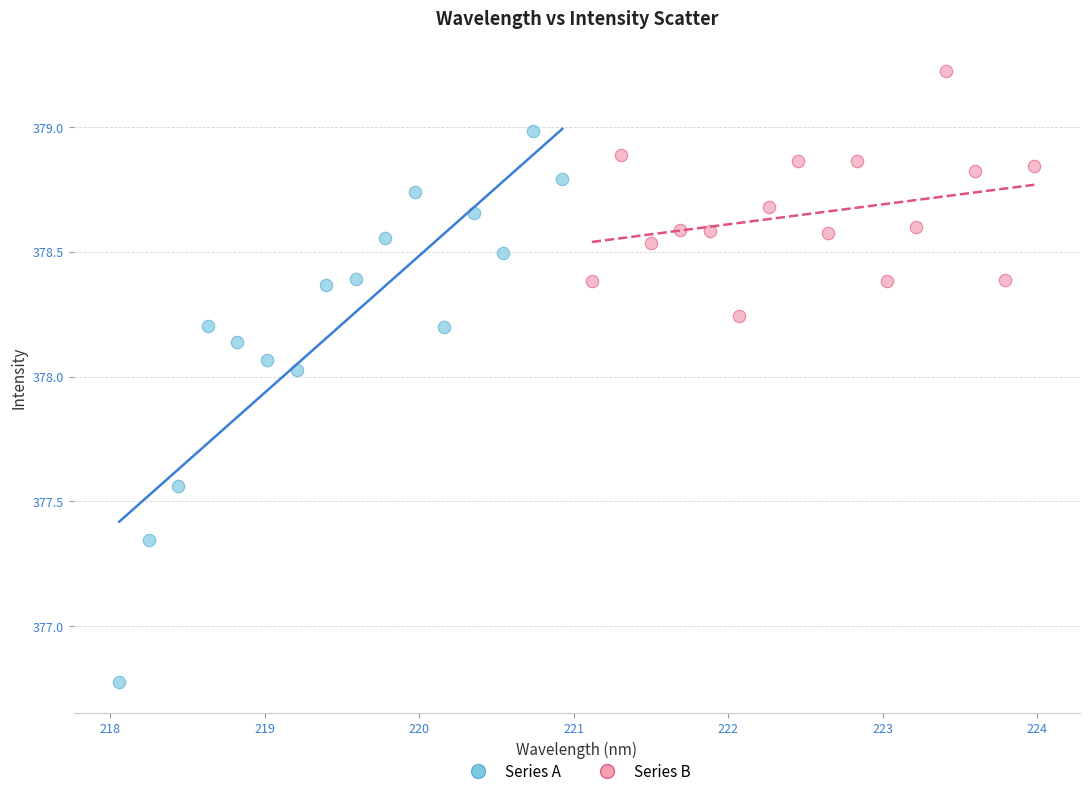

Which series reaches the maximum Y coordinate?

Series B